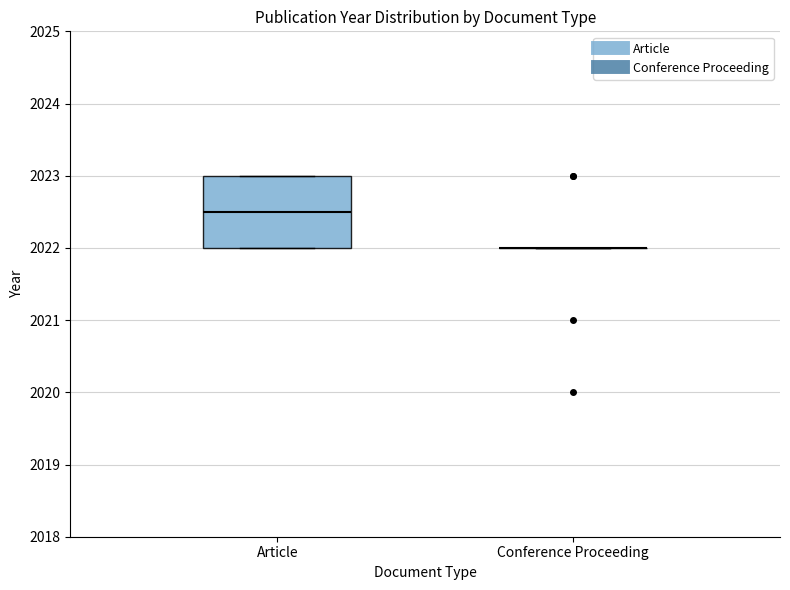

Comparing the boxes themselves (not the whiskers), which one is the tallest?

Article